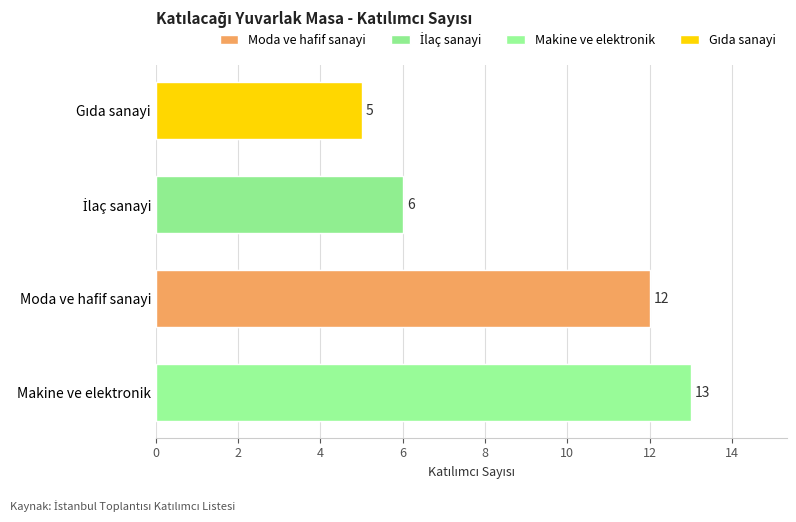

Reading left to right, what are all the values shown in this chart?

Moda ve hafif sanayi=12	İlaç sanayi=6	Makine ve elektronik=13	Gıda sanayi=5